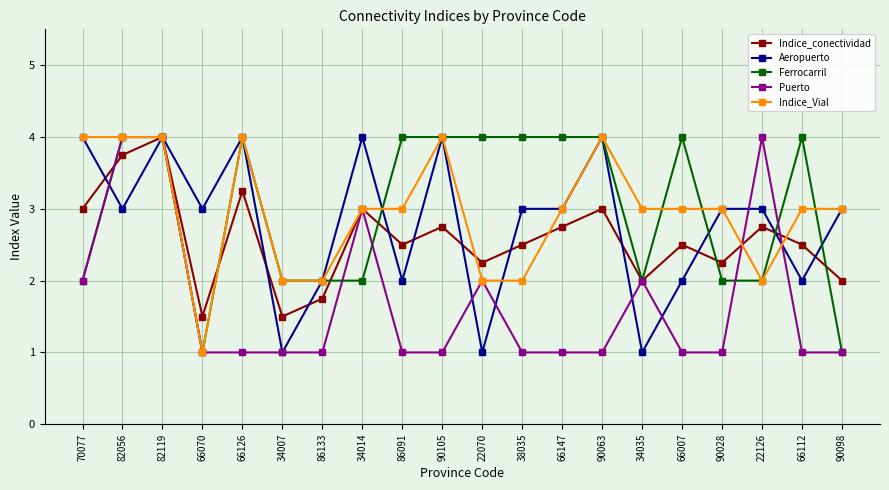

What is the minimum value shown in the chart?

1.0